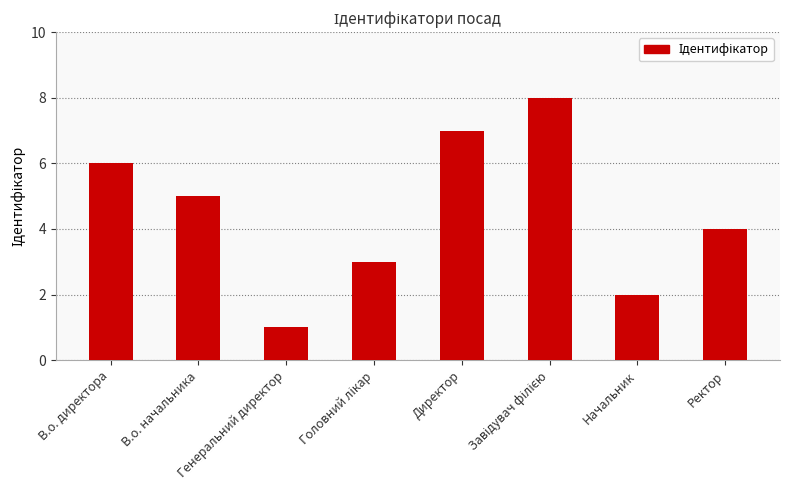

How many values are below 5?

4